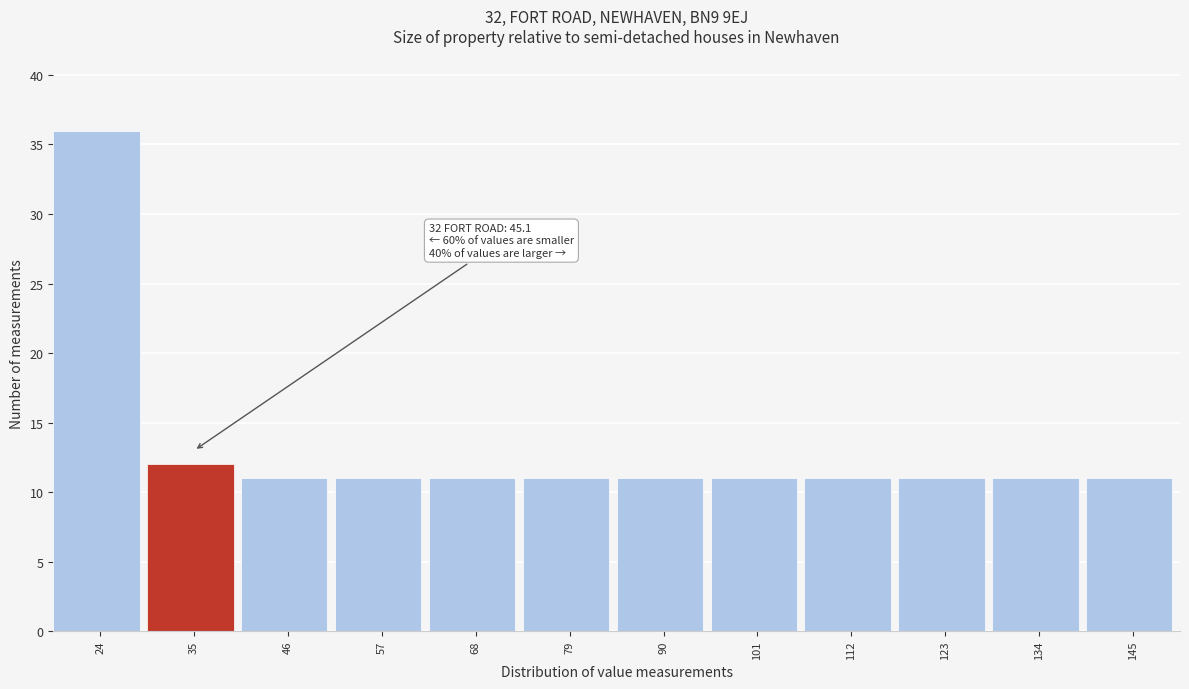

Reading right to left, list all the values displayed in this chart.

145=11	134=11	123=11	112=11	101=11	90=11	79=11	68=11	57=11	46=11	35=12	24=36